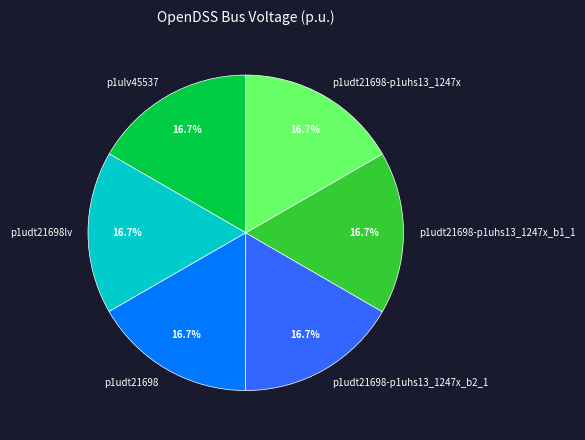

Is it true that p1udt21698 is 17% of the pie?

True